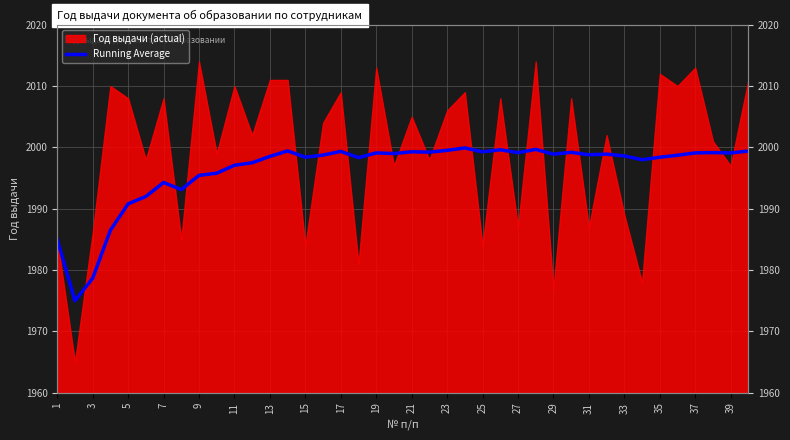

The chart shows a value of 3367.7 at 31. True or false?

False